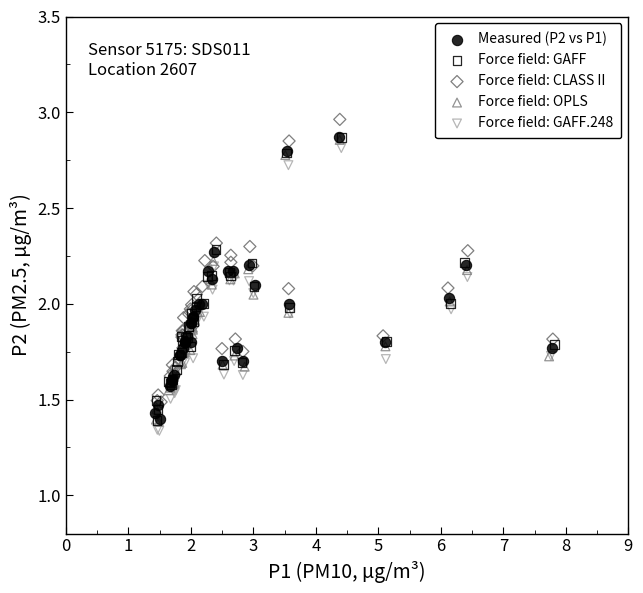

Which series contains the highest Y value?

Force field: CLASS II